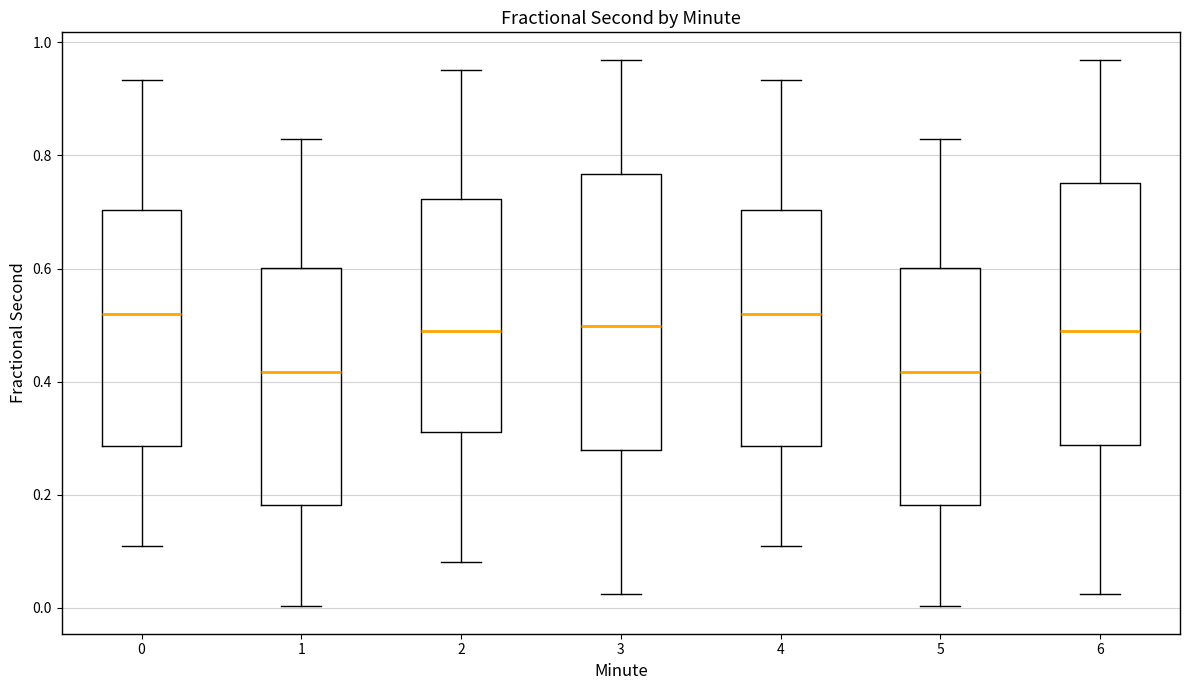

Reading left to right, read every box against the y-axis: the position of its median line, the range the box covers, and the ends of its whiskers. The values are not printed on the chart, so give them approximately, as read against the axis.

0: median 0.52, box 0.28 to 0.70, whiskers 0.10 to 0.94
1: median 0.42, box 0.18 to 0.60, whiskers 0.00 to 0.82
2: median 0.48, box 0.32 to 0.72, whiskers 0.08 to 0.96
3: median 0.50, box 0.28 to 0.76, whiskers 0.02 to 0.96
4: median 0.52, box 0.28 to 0.70, whiskers 0.10 to 0.94
5: median 0.42, box 0.18 to 0.60, whiskers 0.00 to 0.82
6: median 0.48, box 0.28 to 0.76, whiskers 0.02 to 0.96